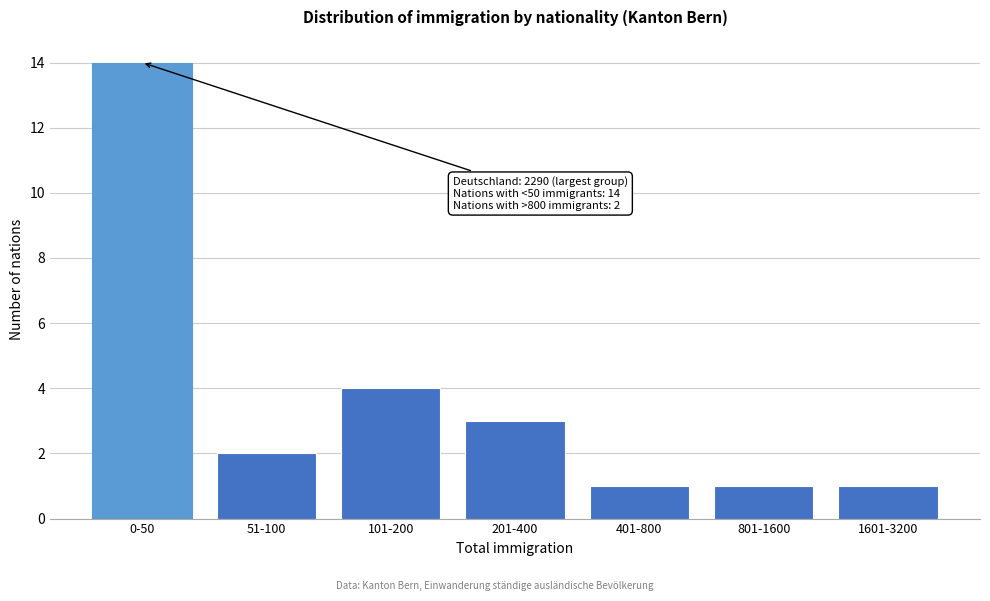

Reading right to left, what are all the values shown in this chart?

1	1	1	3	4	2	14